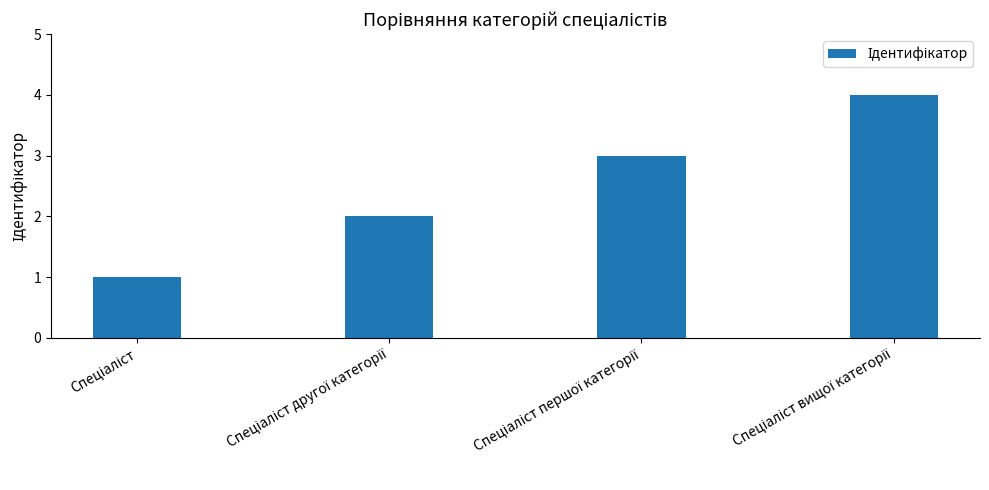

What is the sum of all values?

10